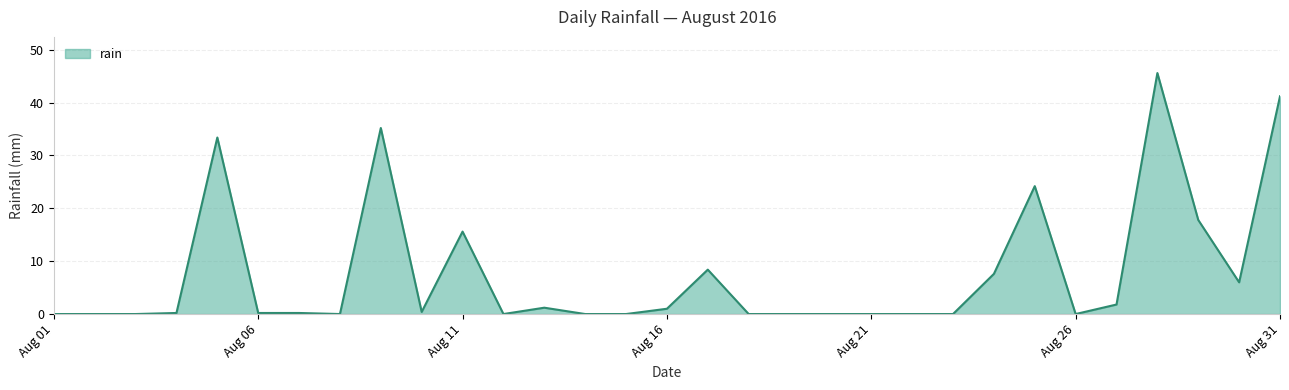

What is the difference between the maximum and minimum values?

45.6